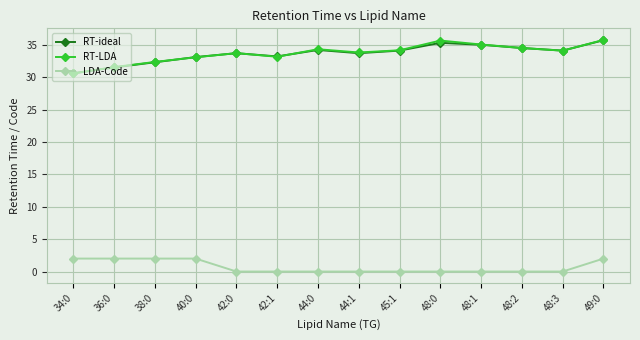

What is the spread (max minus min) of values at 42:0?

33.7